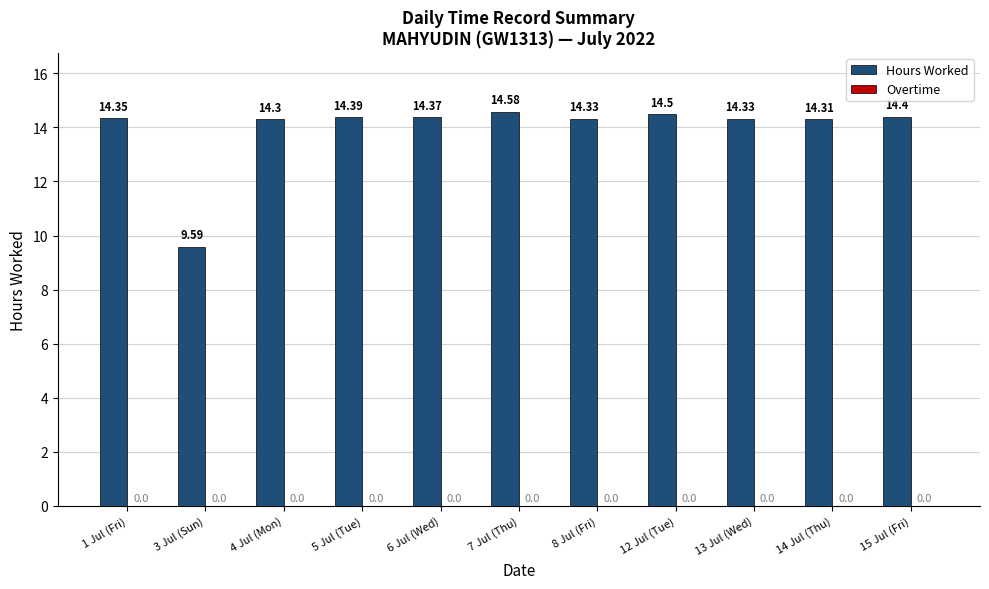

Which has a higher value, 6 Jul (Wed) or 7 Jul (Thu)?

7 Jul (Thu)